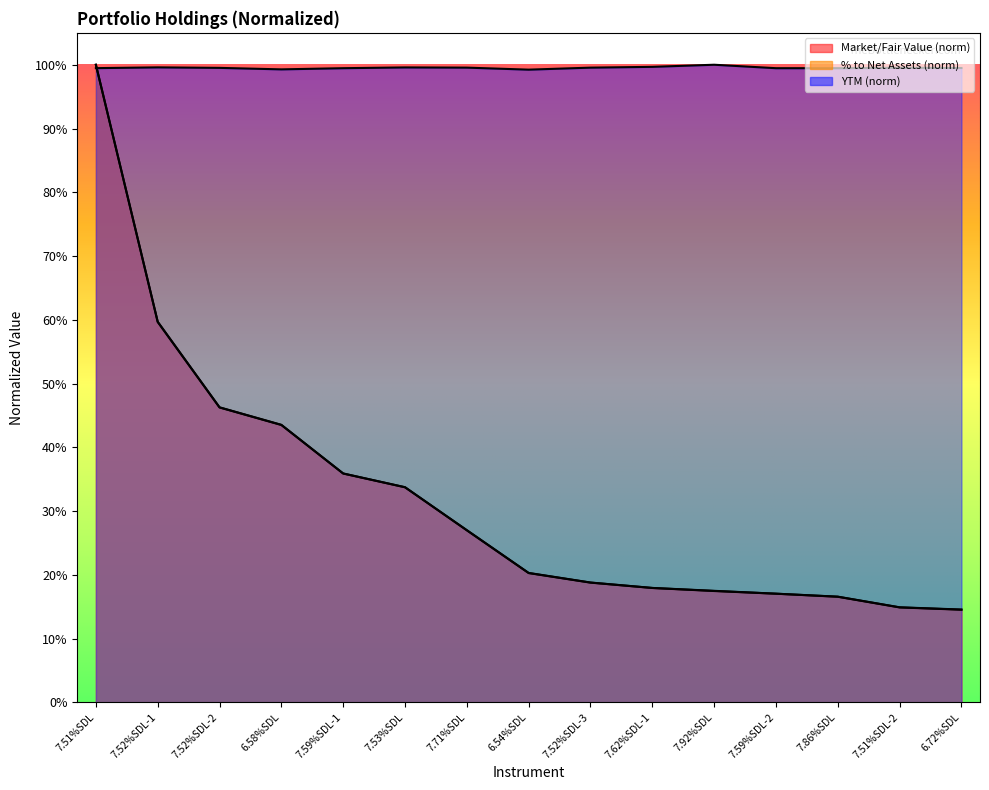

True or false: YTM and % to Net Assets cross at least once.

True